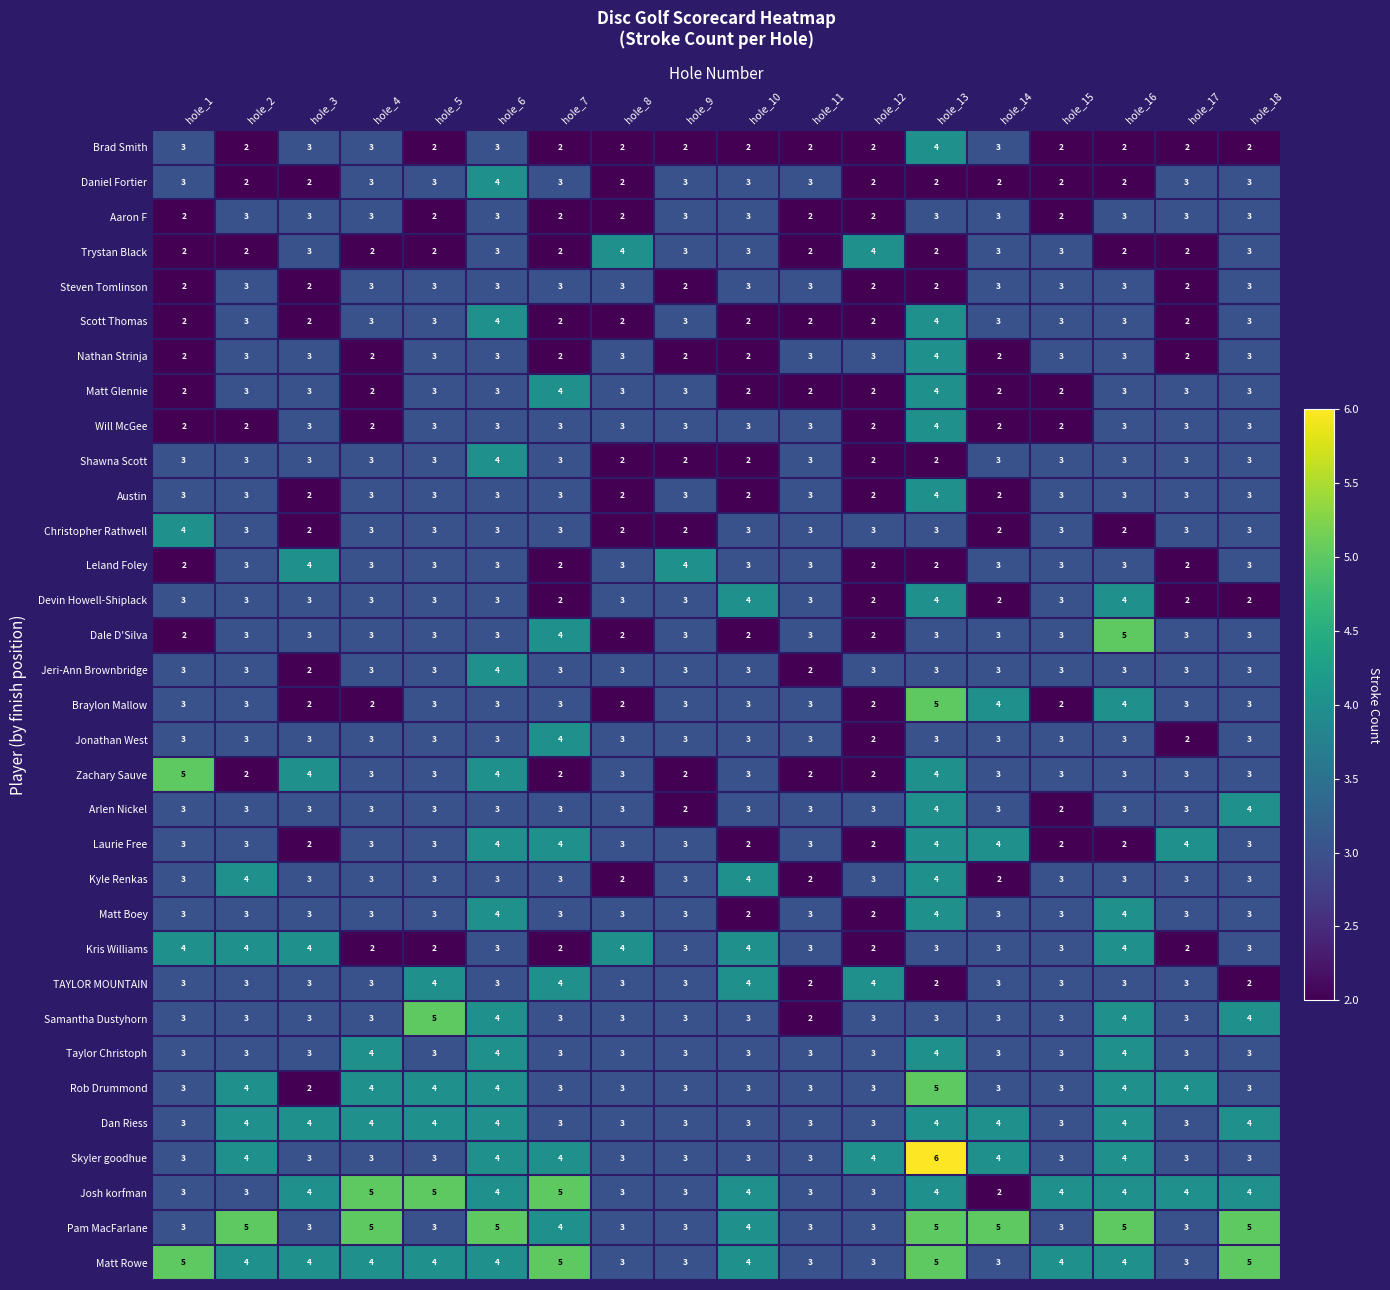

What is the difference between the highest and lowest values at hole_2?

3